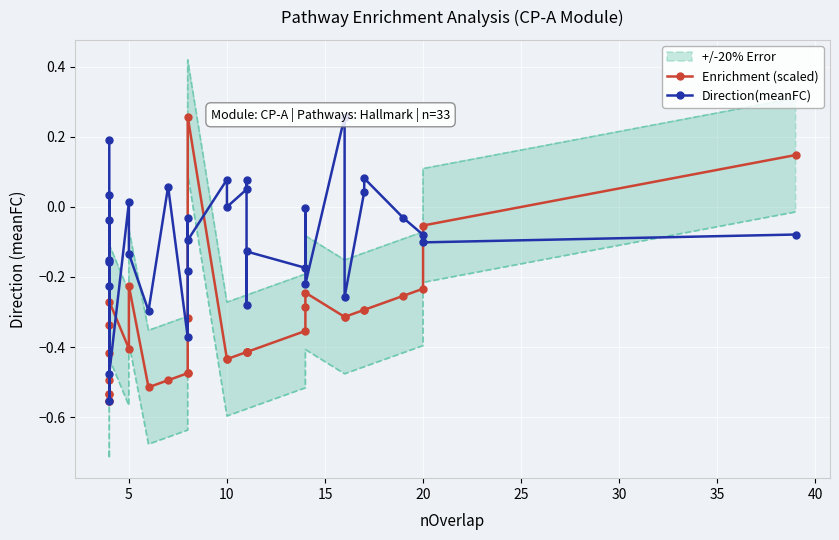

The value of Enrichment (scaled) at 28 is -0.1. True or false?

False